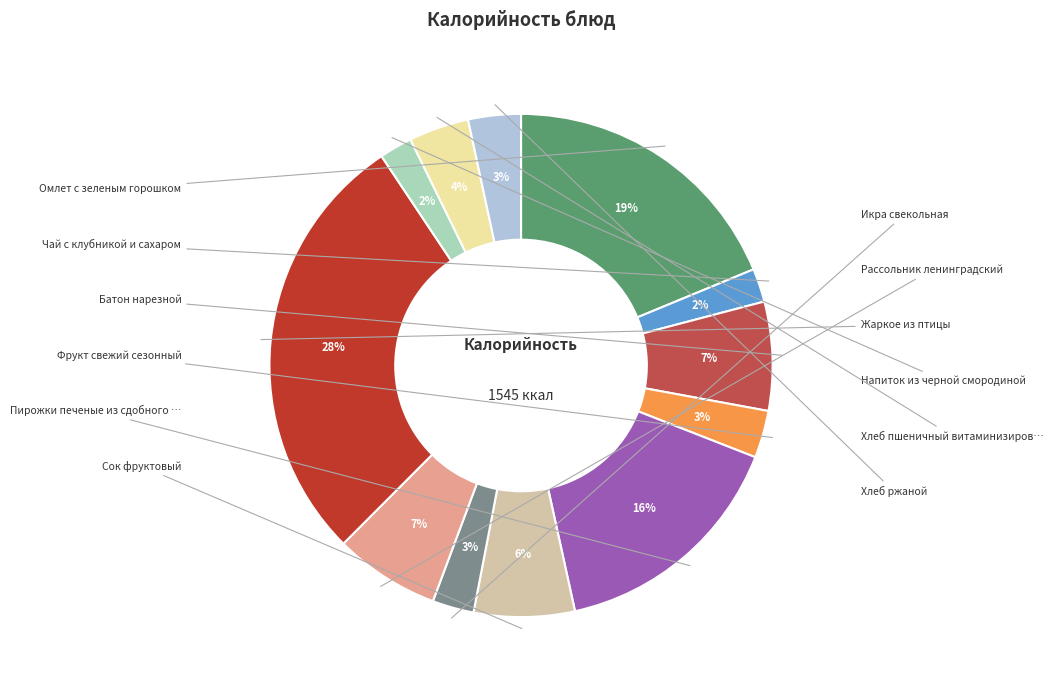

Is there any slice that represents more than half of the pie?

No